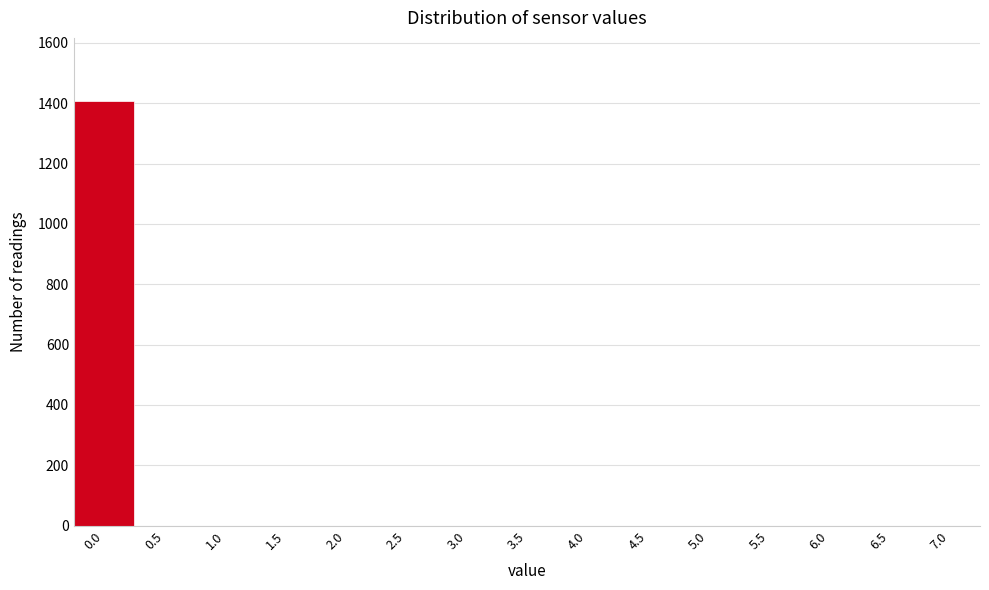

Reading left to right, extract all data points from this chart.

0.0=1406	0.5=0	1.0=0	1.5=0	2.0=0	2.5=0	3.0=0	3.5=0	4.0=0	4.5=0	5.0=0	5.5=0	6.0=0	6.5=0	7.0=0